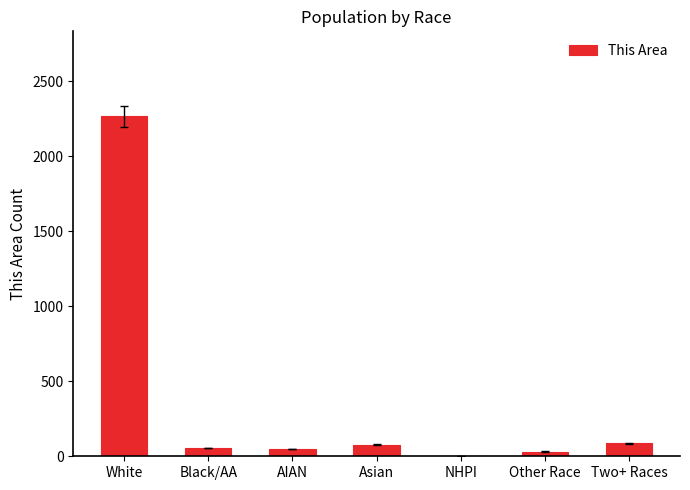

The chart shows a value of 77 at Asian. True or false?

True